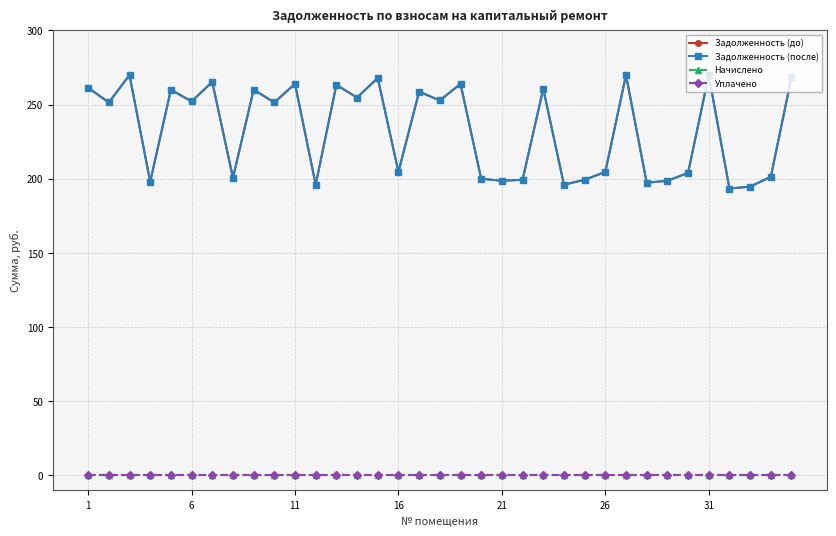

Which series has the widest spread of values?

Задолженность (до)